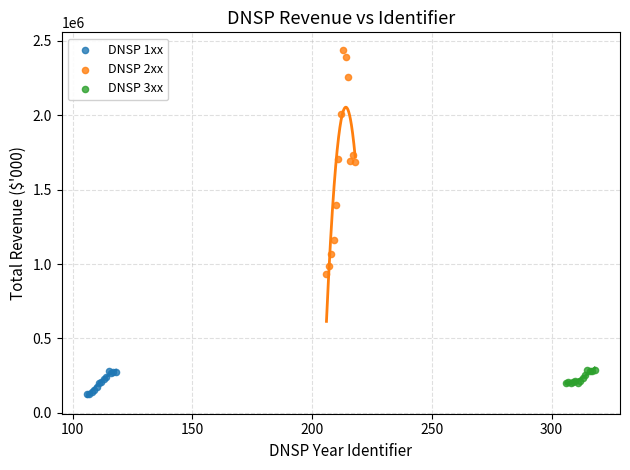

Which series contains the highest Y value?

DNSP 2xx